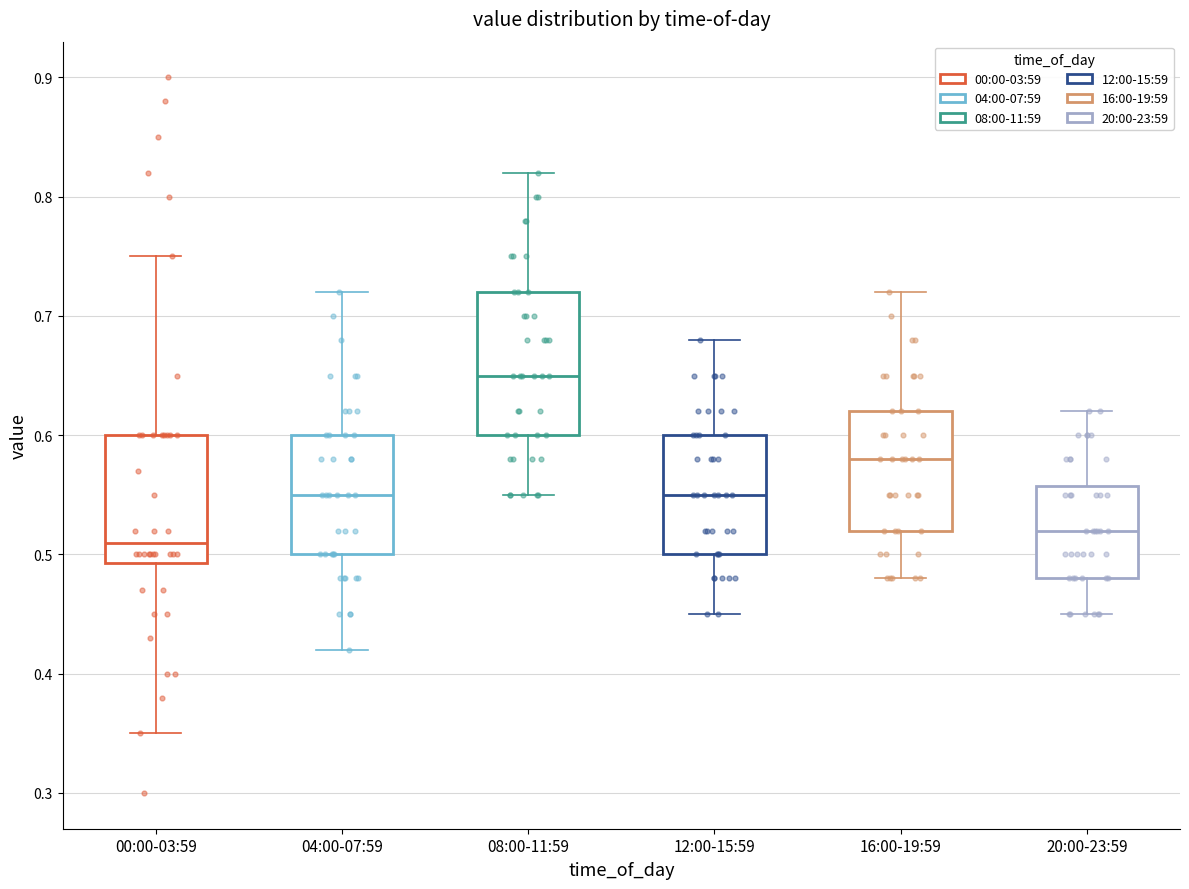

Reading left to right, read every box against the y-axis: the position of its median line, the range the box covers, and the ends of its whiskers. The values are not printed on the chart, so give them approximately, as read against the axis.

00:00-03:59: median 0.51, box 0.49 to 0.60, whiskers 0.35 to 0.75
04:00-07:59: median 0.55, box 0.50 to 0.60, whiskers 0.42 to 0.72
08:00-11:59: median 0.65, box 0.60 to 0.72, whiskers 0.55 to 0.82
12:00-15:59: median 0.55, box 0.50 to 0.60, whiskers 0.45 to 0.68
16:00-19:59: median 0.58, box 0.52 to 0.62, whiskers 0.48 to 0.72
20:00-23:59: median 0.52, box 0.48 to 0.56, whiskers 0.45 to 0.62